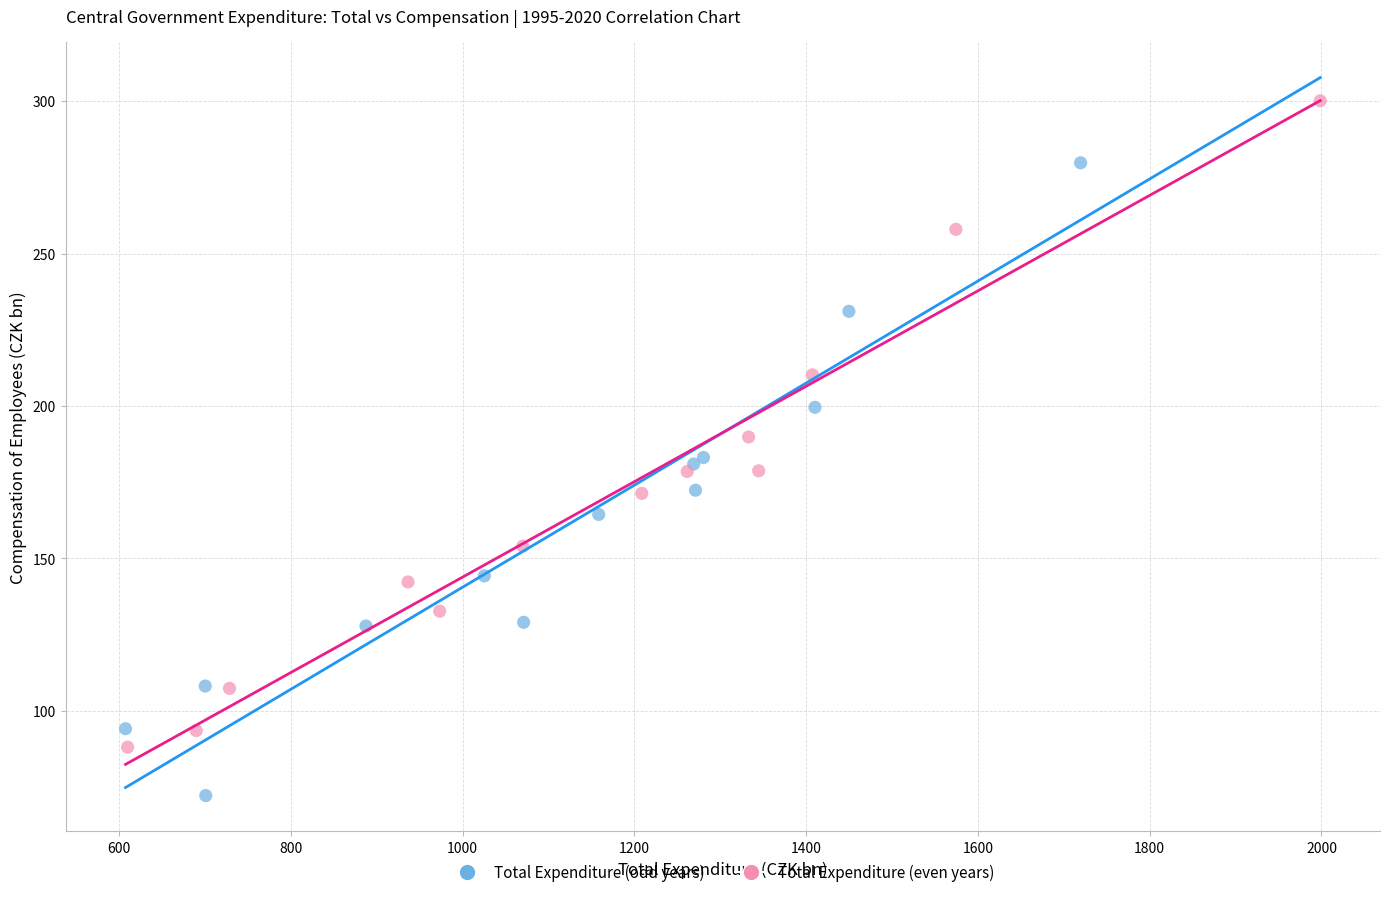

Which series contains the lowest Y value?

Total Expenditure (odd years)